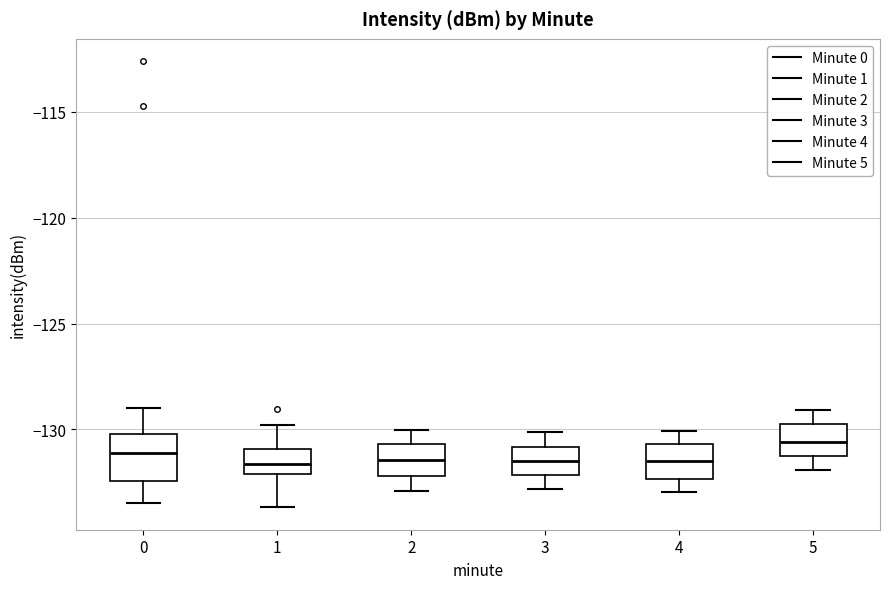

Reading left to right, read every box against the y-axis: the position of its median line, the range the box covers, and the ends of its whiskers. The values are not printed on the chart, so give them approximately, as read against the axis.

0: median -131.0, box -132.5 to -130.0, whiskers -133.5 to -129.0
1: median -131.5, box -132.0 to -131.0, whiskers -133.5 to -130.0
2: median -131.5, box -132.0 to -130.5, whiskers -133.0 to -130.0
3: median -131.5, box -132.0 to -131.0, whiskers -133.0 to -130.0
4: median -131.5, box -132.5 to -130.5, whiskers -133.0 to -130.0
5: median -130.5, box -131.0 to -129.5, whiskers -132.0 to -129.0